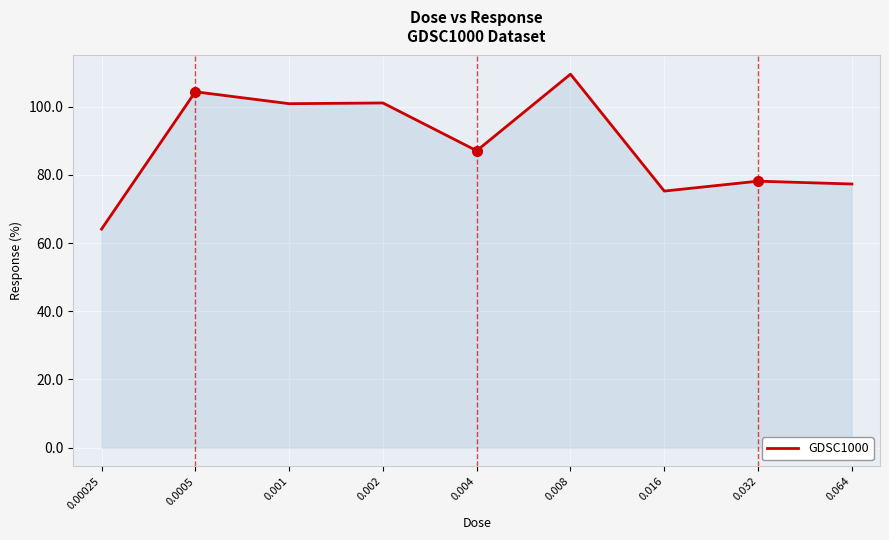

What is the difference between the second highest and minimum values?

40.3